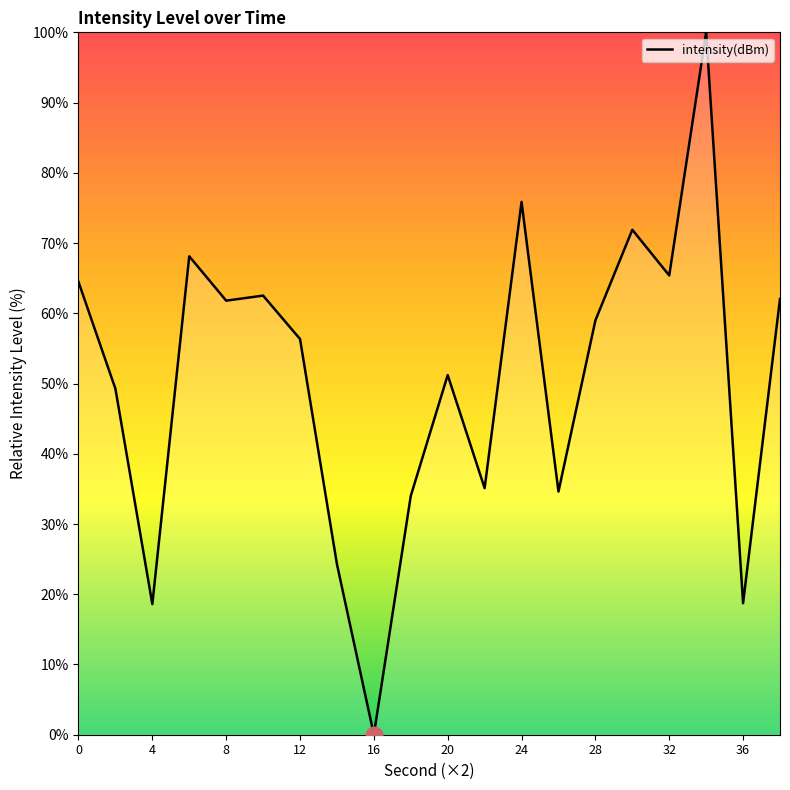

What is the difference between the maximum and minimum values?

100.0